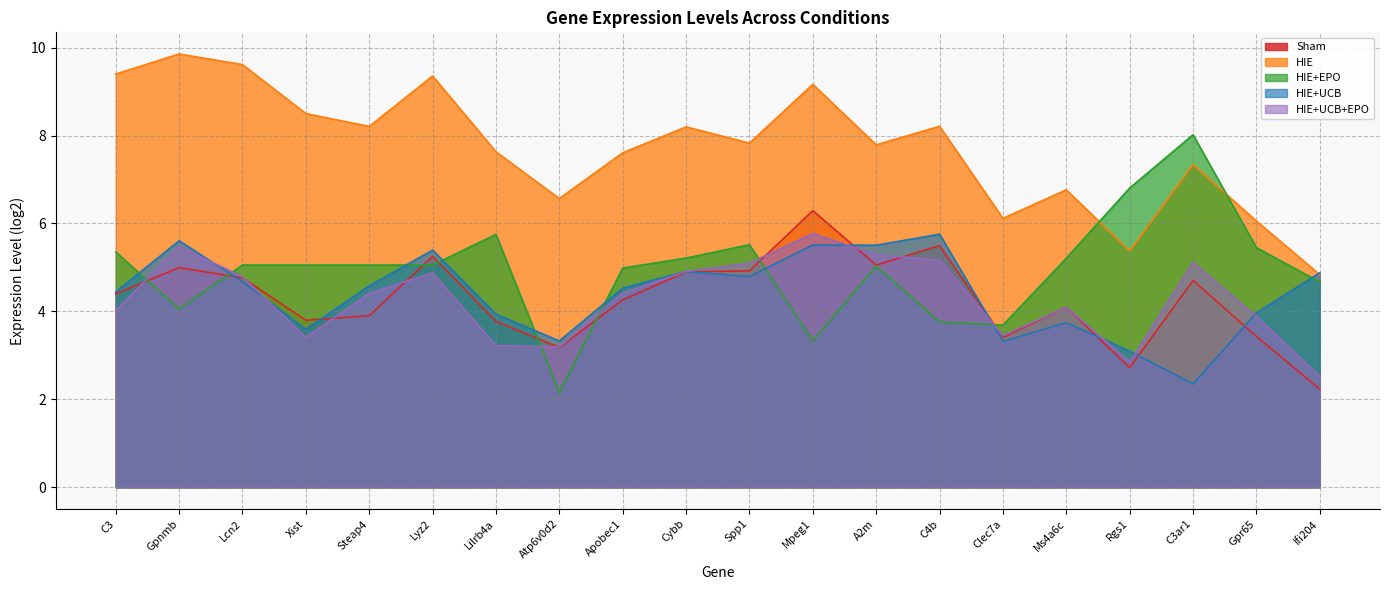

How many lines are shown in the chart?

5